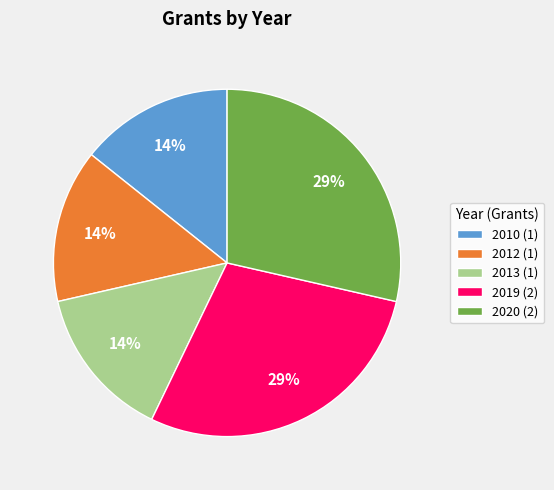

True or false: 2012 accounts for 14% of the total.

True